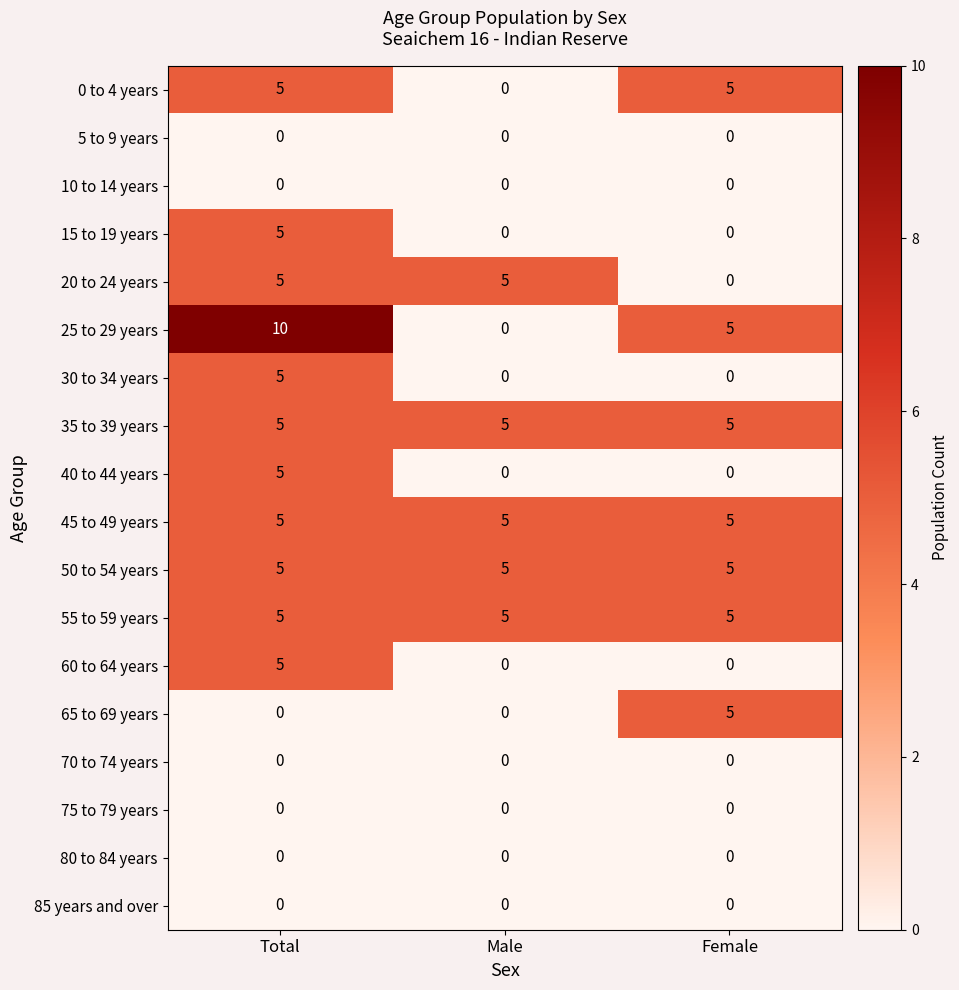

The 30 to 34 years series shows 0 at Male. True or false?

True